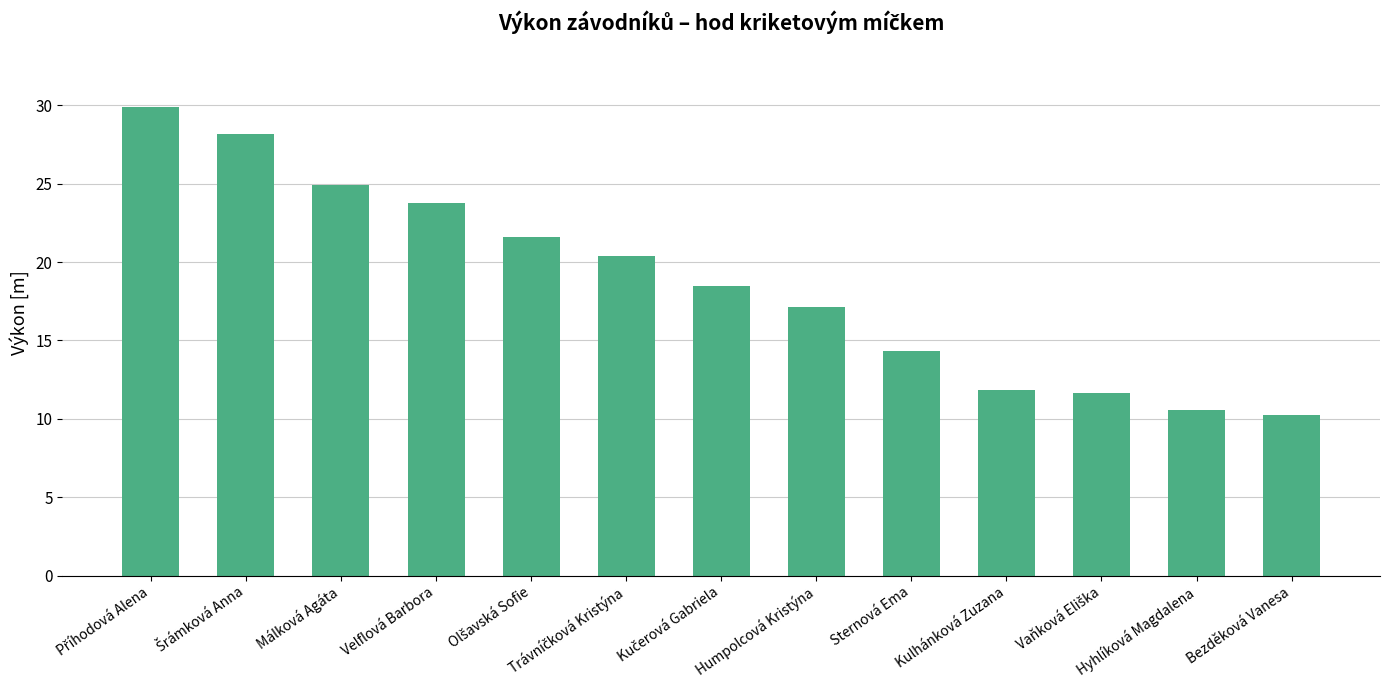

How many data points are above 18?

7